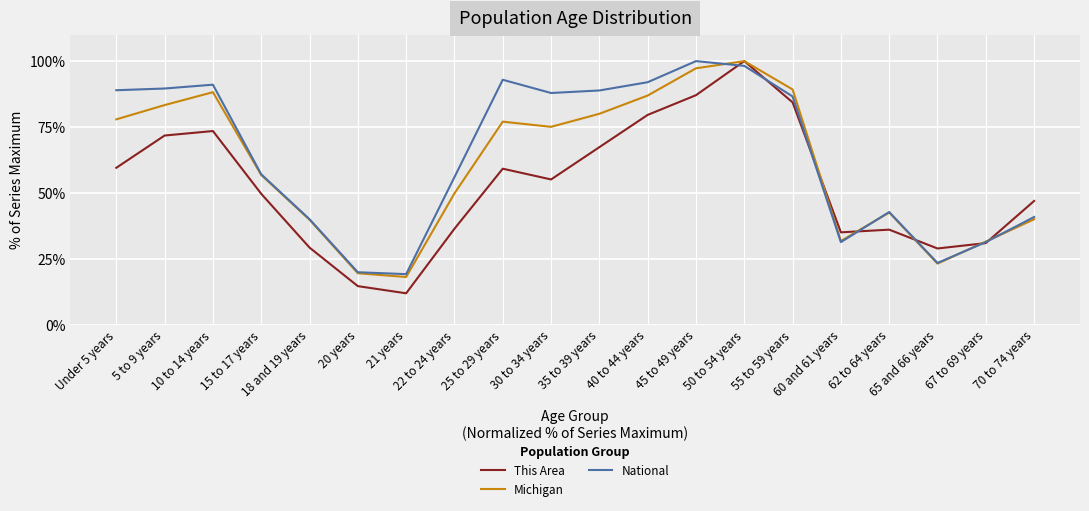

What is the greatest value displayed?

100.0